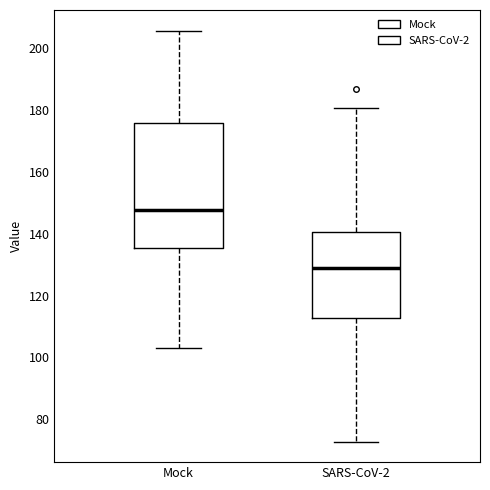

Comparing the boxes themselves (not the whiskers), which one is the tallest?

Mock